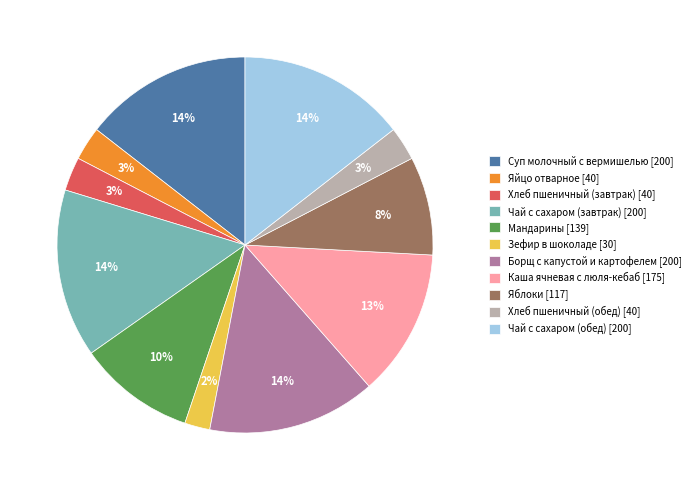

Count the number of slices in the pie.

11